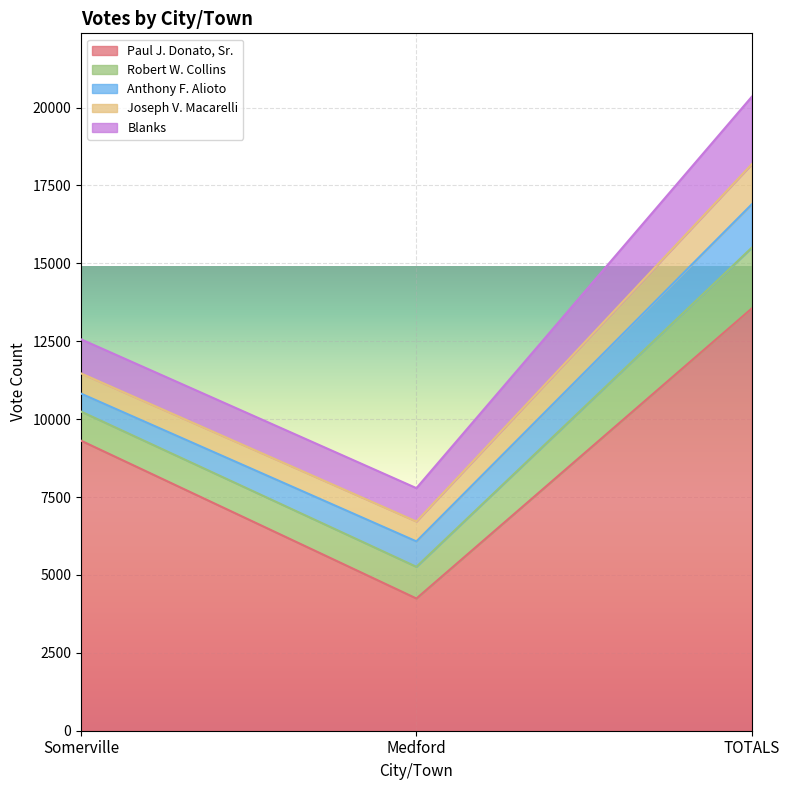

Count the number of data series in this chart.

5